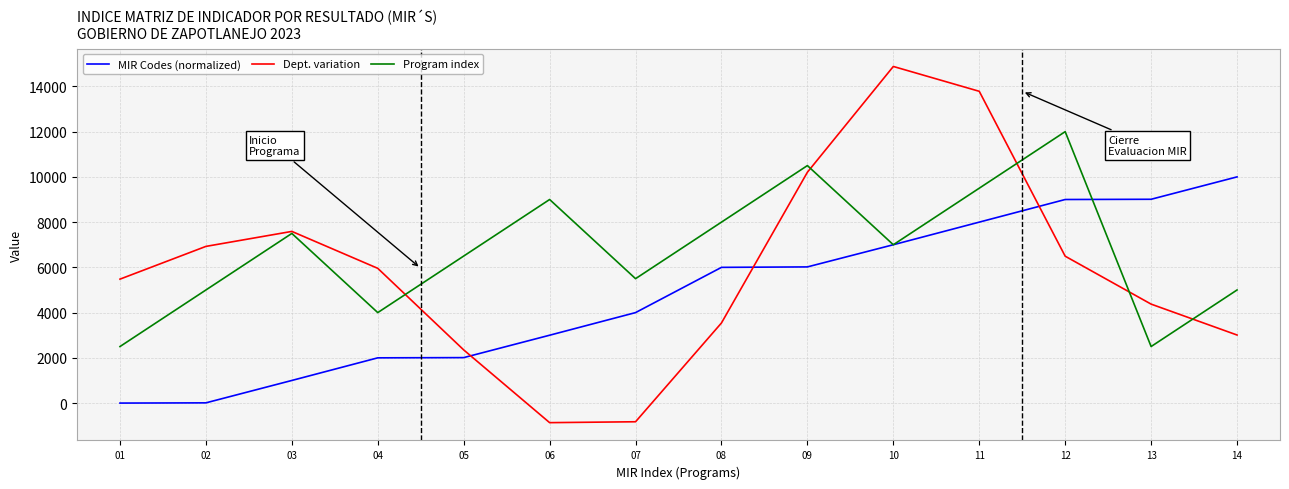

The value of Dept. variation at 08 is 5691.1. True or false?

False